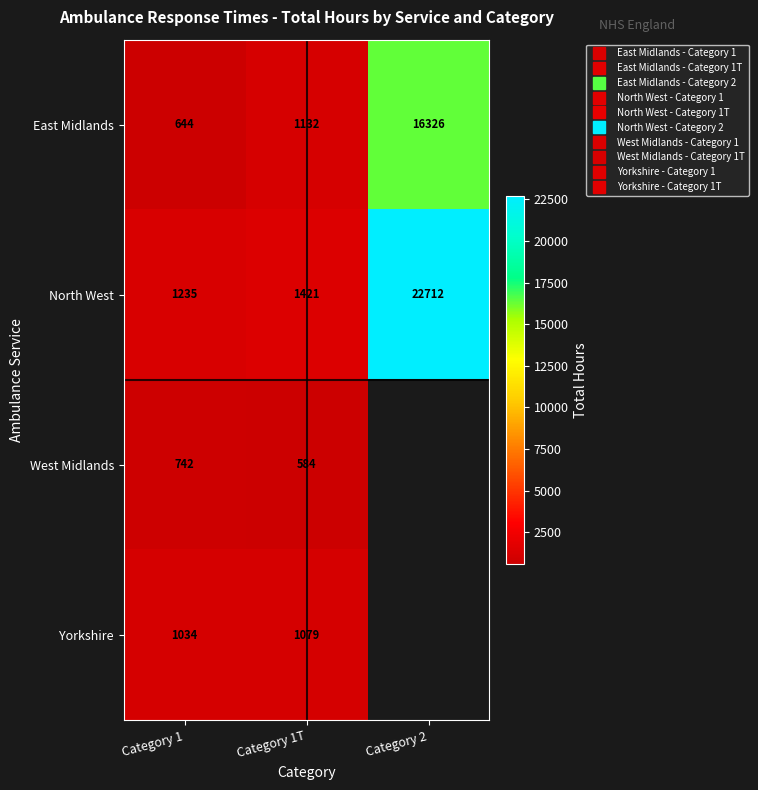

What is the difference between the maximum and minimum values in the North West series?

21477.3